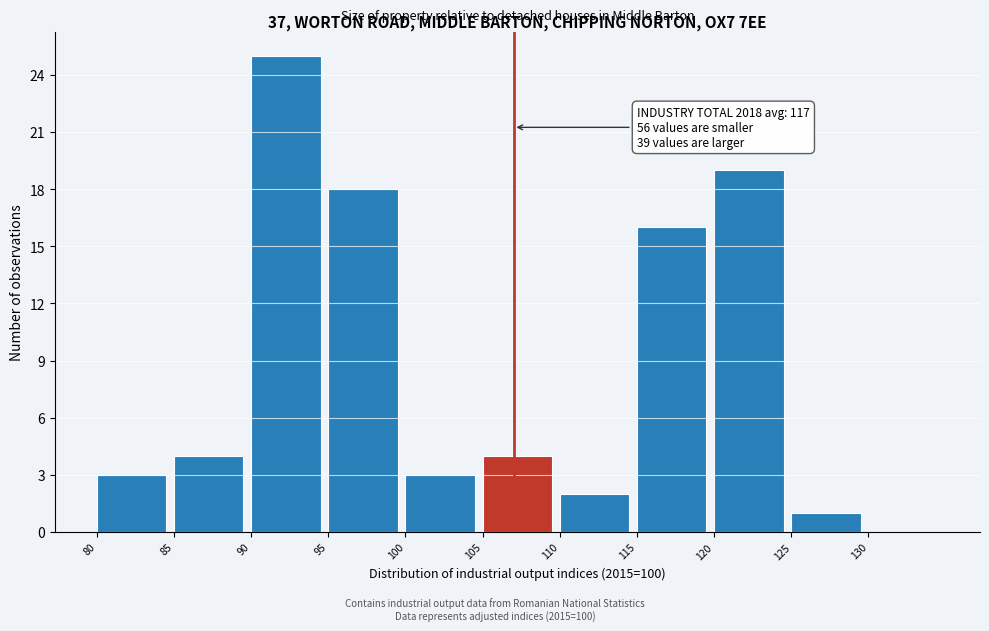

Which range on the x-axis has the tallest bar?

90 to 95